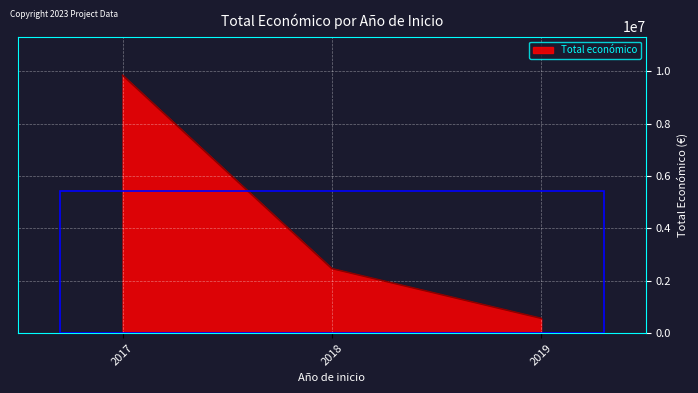

Reading left to right, extract all data points from this chart.

2017=9847932	2018=2464572	2019=565835